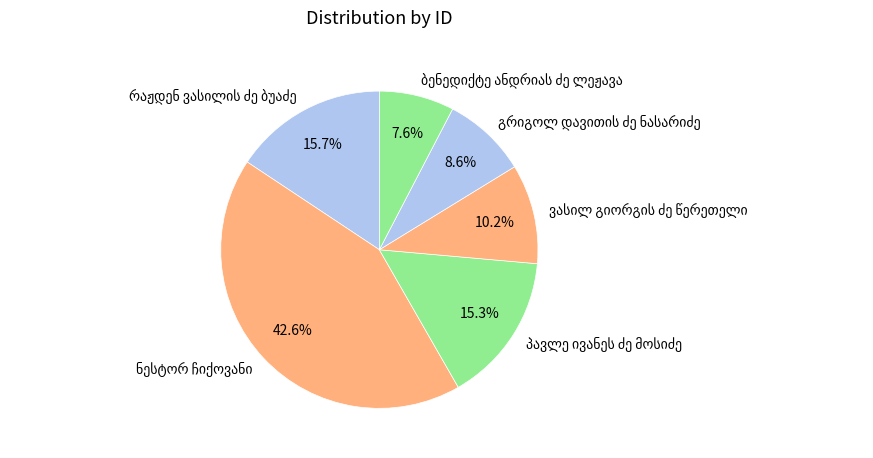

Is there any slice that represents more than half of the pie?

No